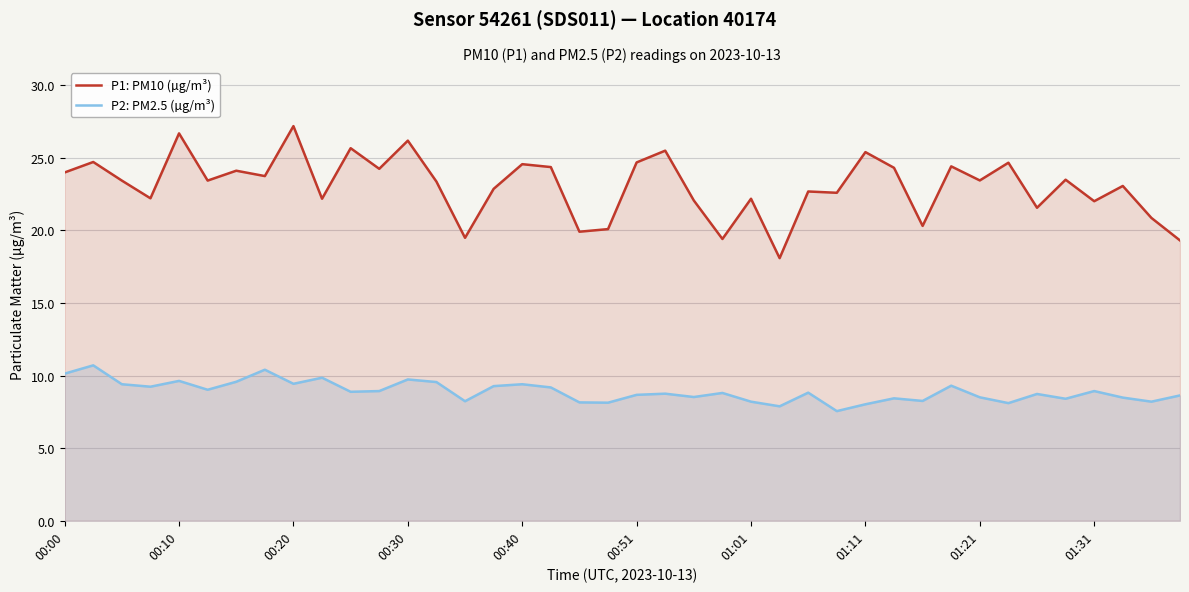

Reading left to right, list all the values displayed in this chart.

P1: PM10 (µg/m³): 24.0	24.7	23.4	22.2	26.7	23.4	24.1	23.7	27.2	22.2	25.6	24.2	26.2	23.4	19.5	22.9	24.6	24.4	19.9	20.1	24.7	25.5	22.1	19.4	22.2	18.1	22.7	22.6	25.4	24.3	20.3	24.4	23.4	24.6	21.6	23.5	22.0	23.1	20.9	19.3
P2: PM2.5 (µg/m³): 10.1	10.7	9.4	9.2	9.6	9.0	9.6	10.4	9.4	9.8	8.9	8.9	9.7	9.6	8.2	9.3	9.4	9.2	8.2	8.1	8.7	8.8	8.5	8.8	8.2	7.9	8.8	7.5	8.0	8.4	8.2	9.3	8.5	8.1	8.7	8.4	8.9	8.5	8.2	8.6